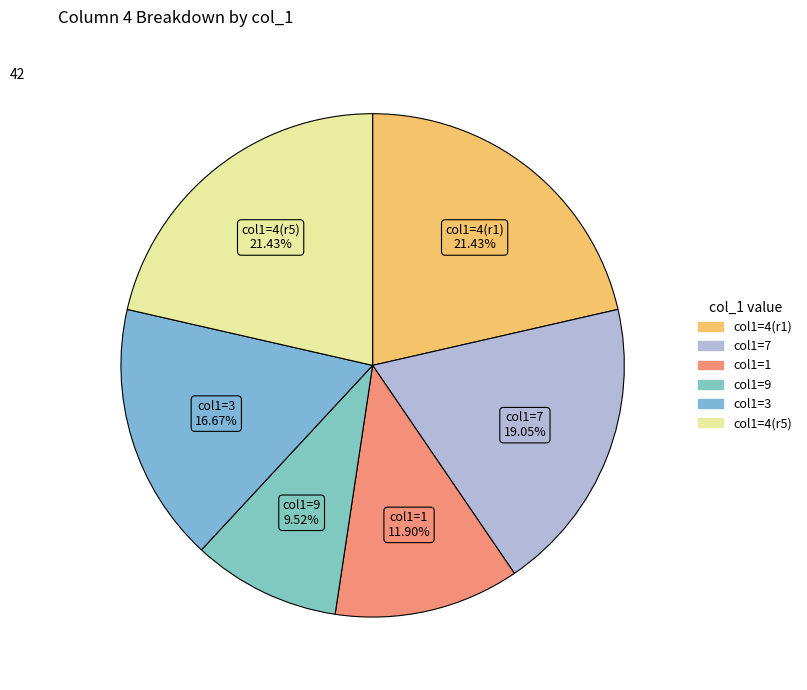

Count the number of slices in the pie.

6